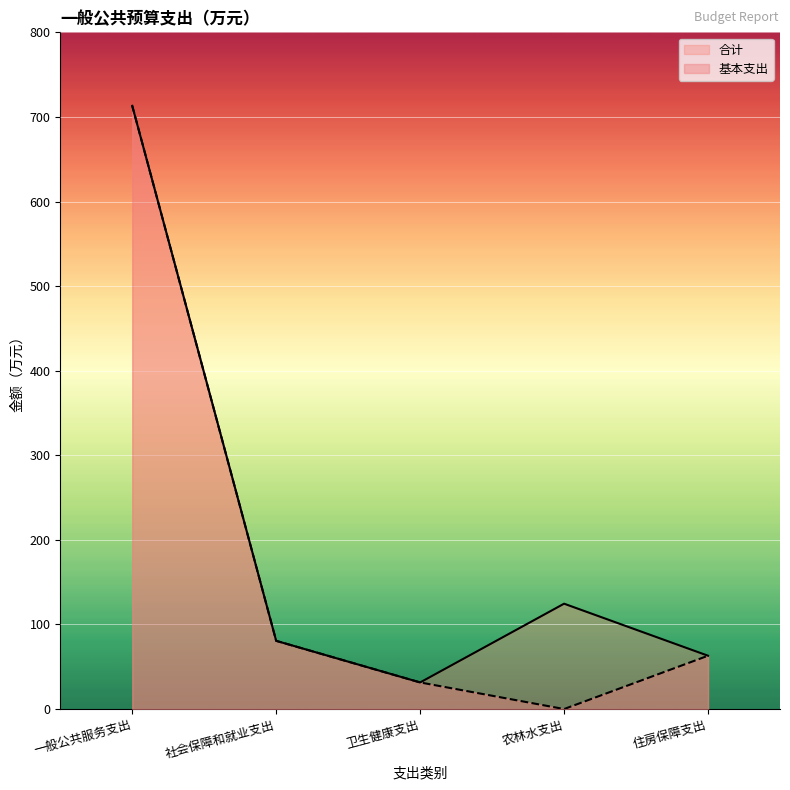

True or false: 基本支出 and 合计 cross at least once.

False